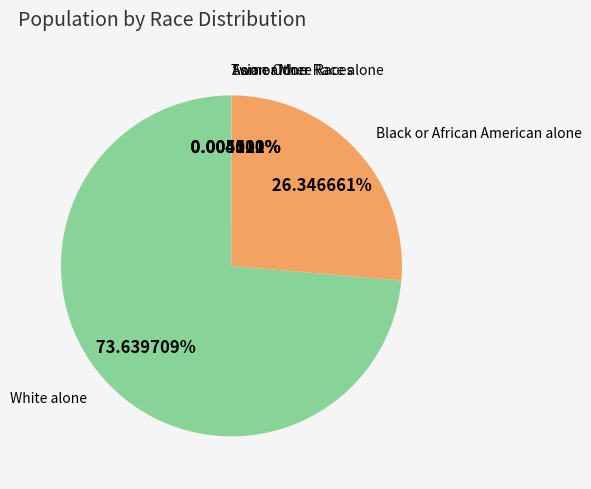

Does any single category account for the majority?

Yes